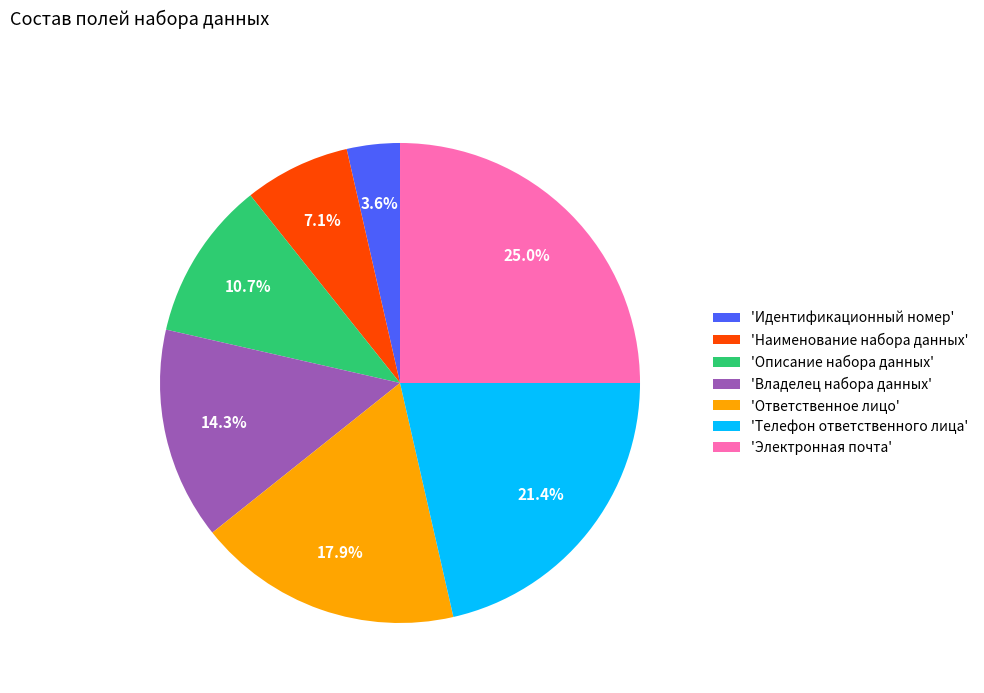

What is the ratio of the value at 'Владелец набора данных' to the value at 'Электронная почта'?

0.6